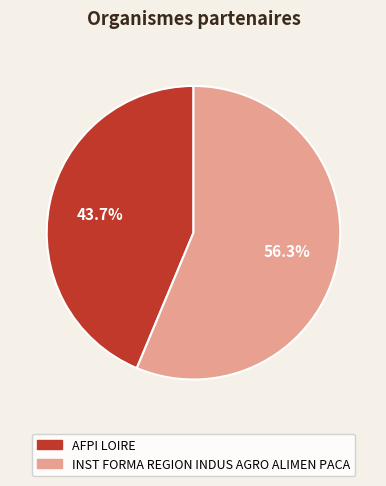

To the nearest percent, what portion does INST FORMA REGION INDUS AGRO ALIMEN PACA represent?

56%